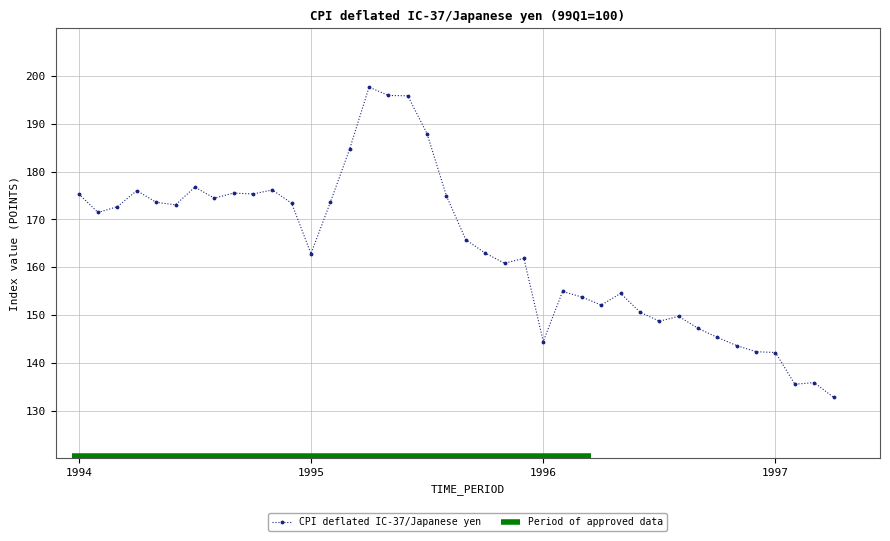

True or false: the data shows 175.3 at 1994.

True